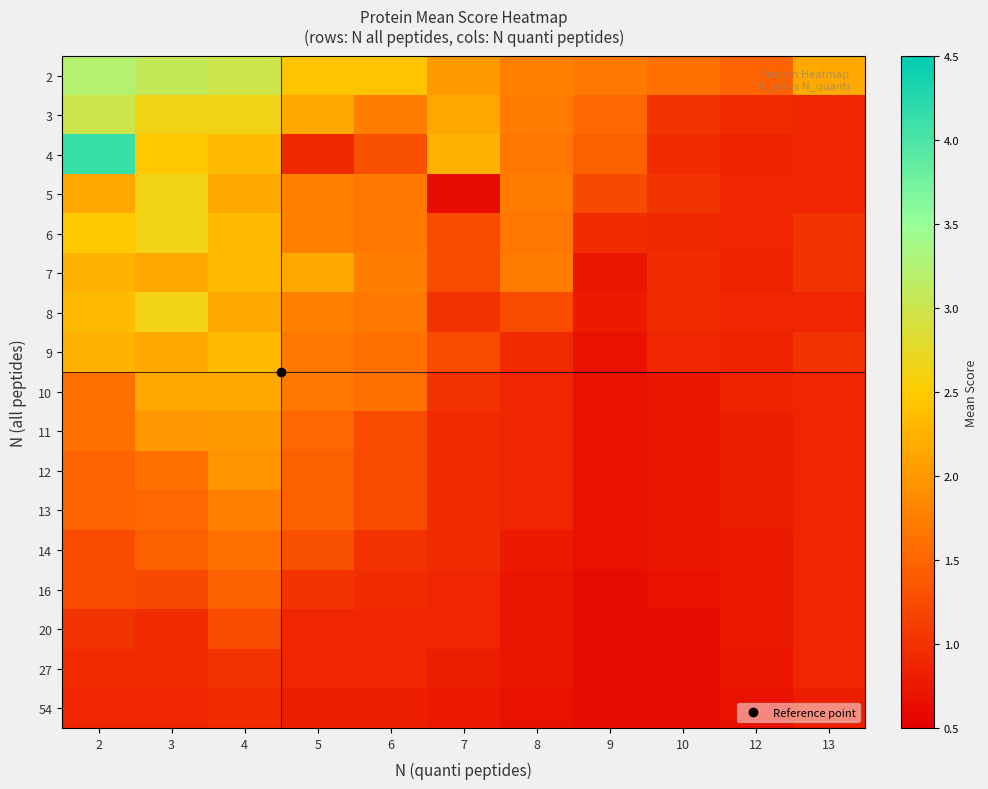

How many categories are shown in the chart?

11